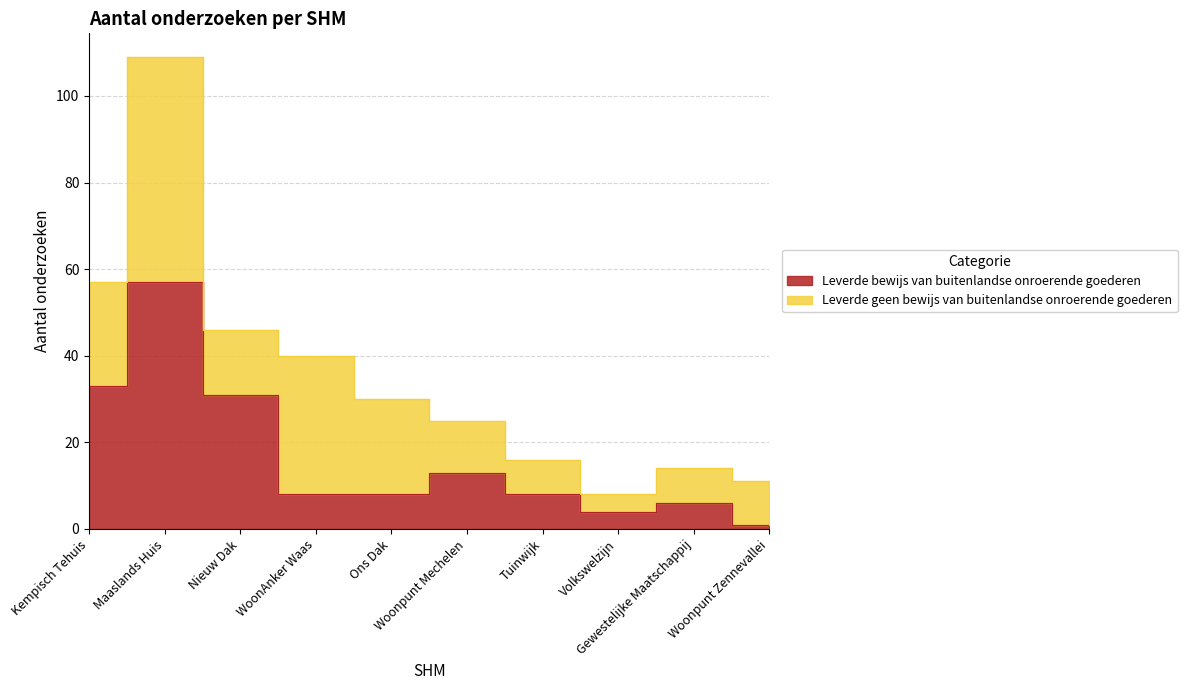

True or false: the data has more than 2 interior local peaks.

True